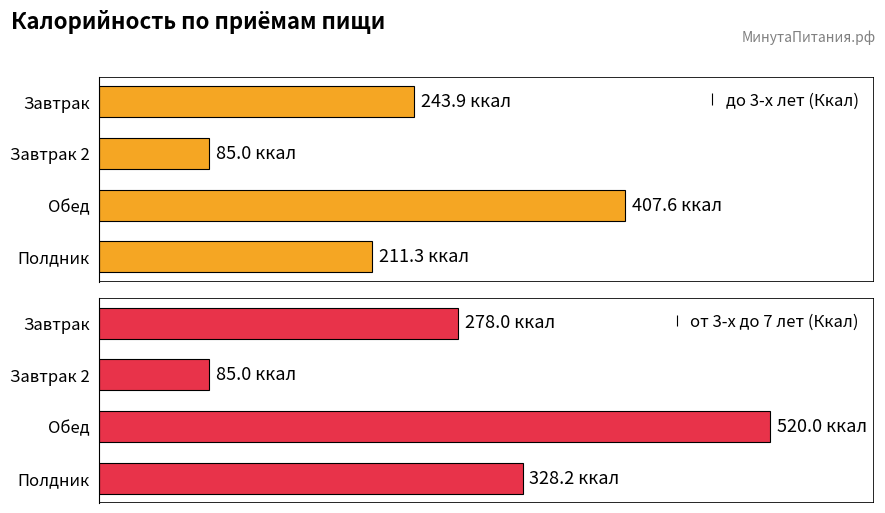

List the series in order of their peak value, highest first.

от 3-х до 7 лет (Ккал), до 3-х лет (Ккал)